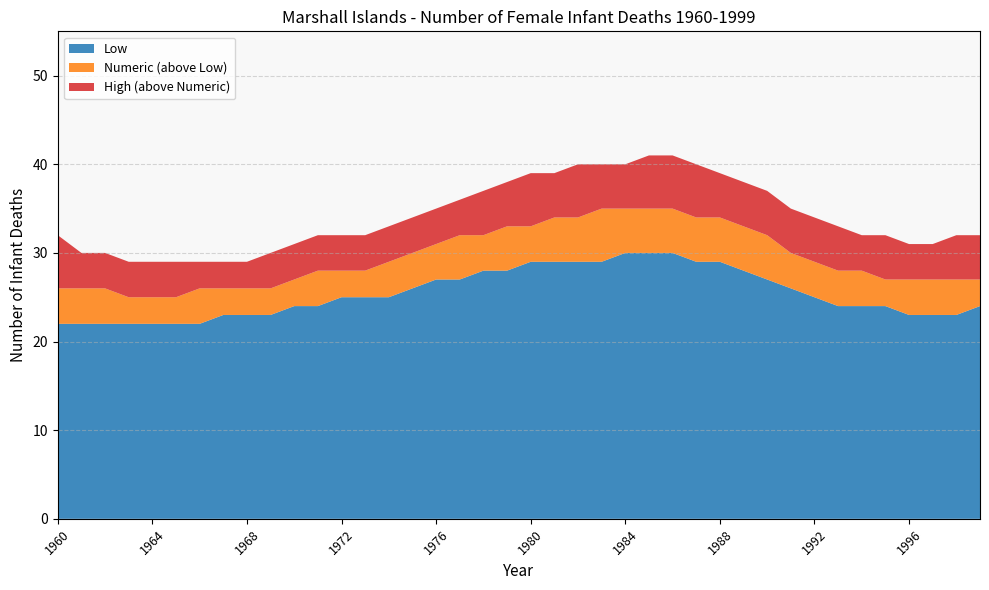

Reading left to right, list all the values displayed in this chart.

Female Low: 22	22	22	22	22	22	22	23	23	23	24	24	25	25	25	26	27	27	28	28	29	29	29	29	30	30	30	29	29	28	27	26	25	24	24	24	23	23	23	24
Female Numeric: 26	26	26	25	25	25	26	26	26	26	27	28	28	28	29	30	31	32	32	33	33	34	34	35	35	35	35	34	34	33	32	30	29	28	28	27	27	27	27	27
Female High: 32	30	30	29	29	29	29	29	29	30	31	32	32	32	33	34	35	36	37	38	39	39	40	40	40	41	41	40	39	38	37	35	34	33	32	32	31	31	32	32